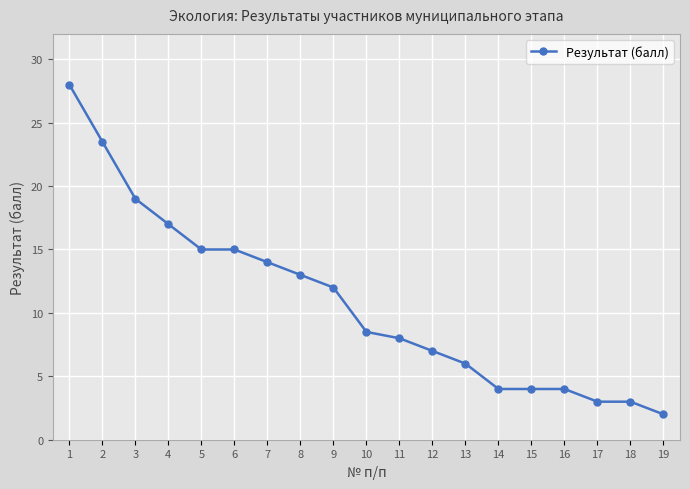

Reading left to right, extract all data points from this chart.

1=28.0	2=23.5	3=19.0	4=17.0	5=15.0	6=15.0	7=14.0	8=13.0	9=12.0	10=8.5	11=8.0	12=7.0	13=6.0	14=4.0	15=4.0	16=4.0	17=3.0	18=3.0	19=2.0